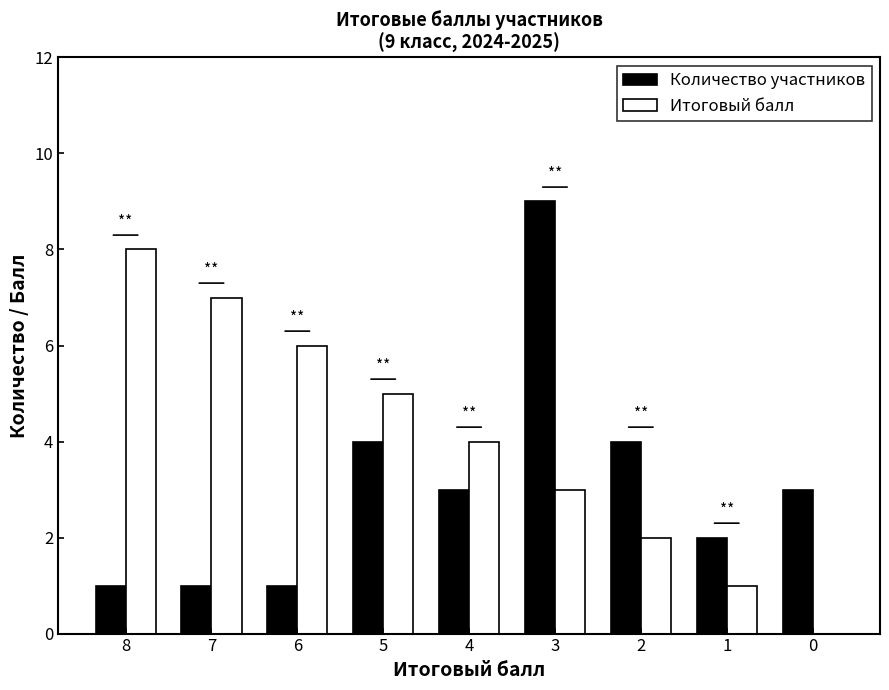

Which category has the highest value in the Количество участников series?

3